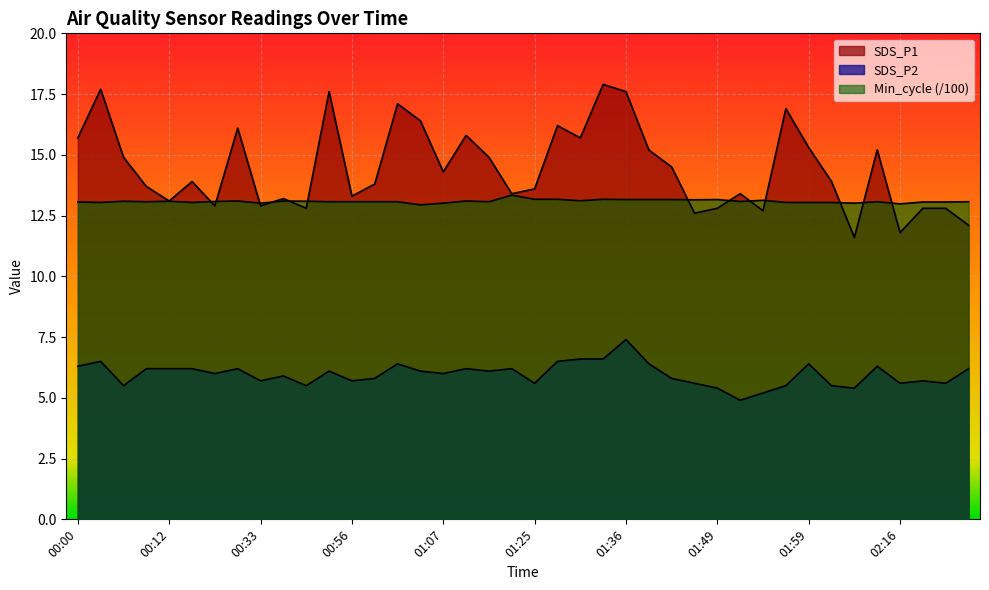

What is the difference between the SDS_P1 values at 02:19 and 00:15?

1.1